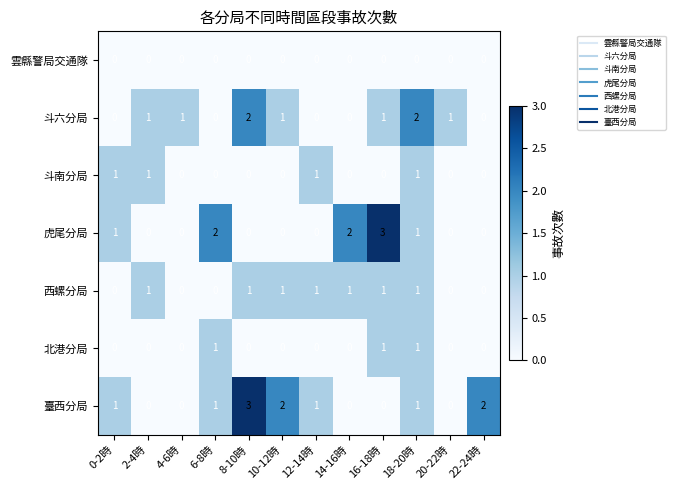

Which series changed the most between 18-20時 and 22-24時?

斗六分局